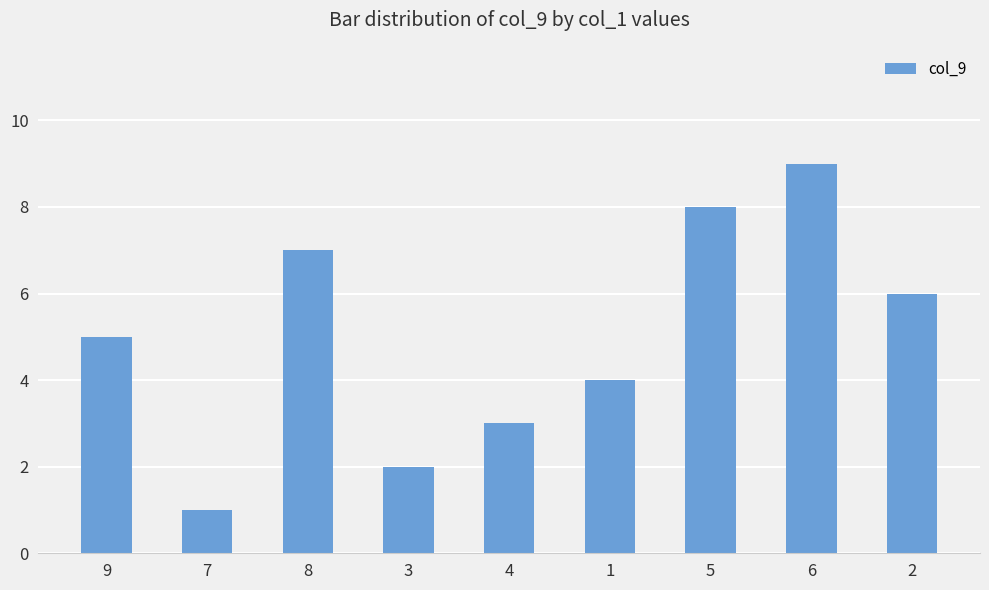

Rank the categories by value from highest to lowest.

6, 5, 8, 2, 9, 1, 4, 3, 7